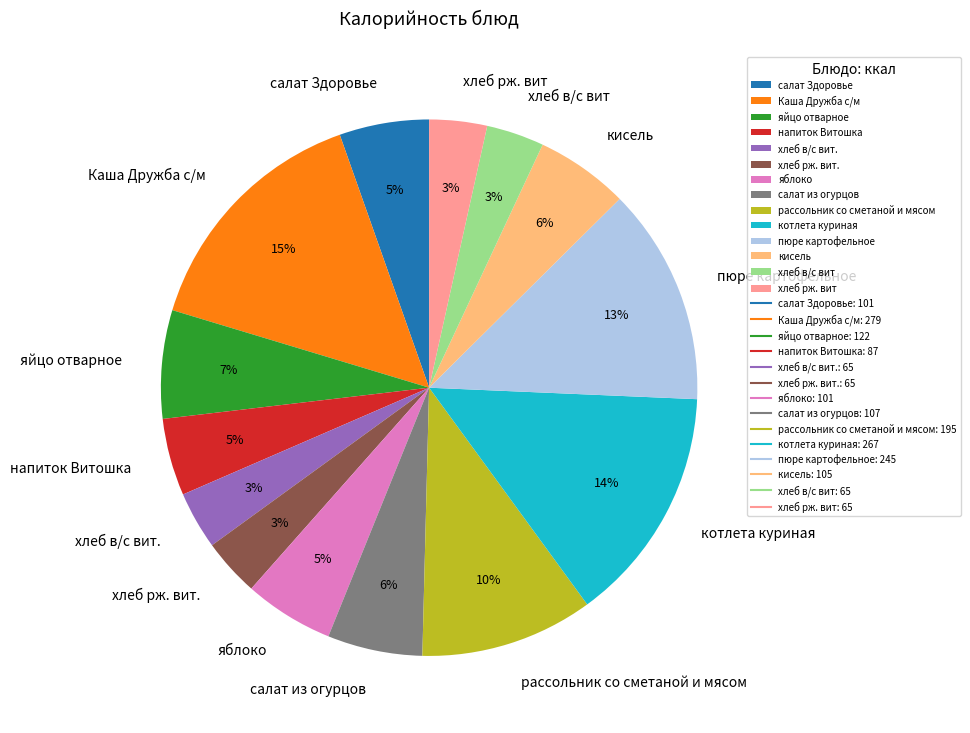

To the nearest percent, what is the difference between the хлеб в/с вит. and яблоко slice percentages?

2%